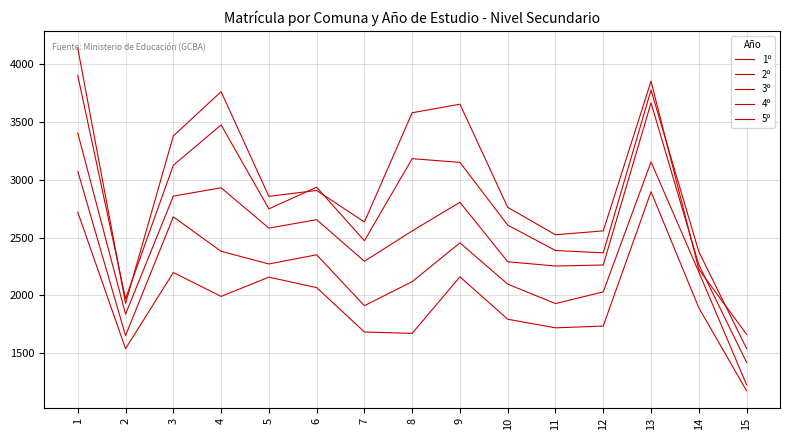

What is the sum of all 3º values?

38076